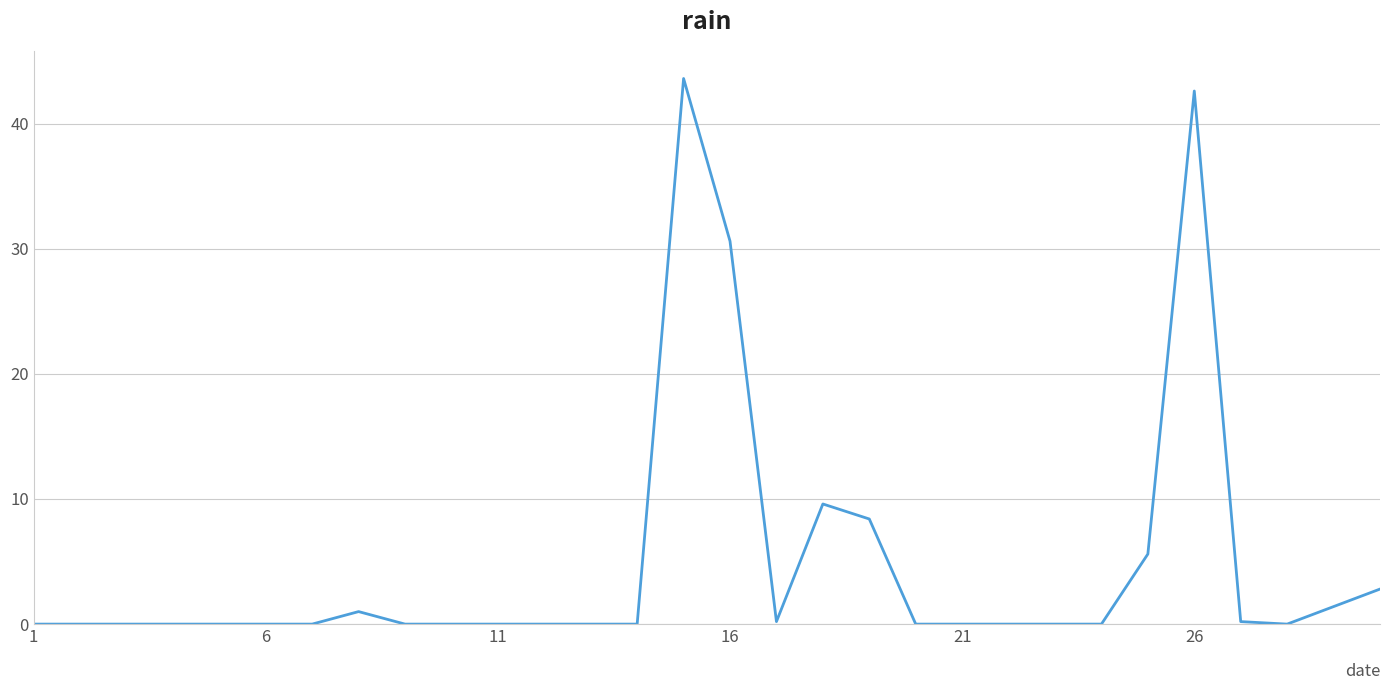

What is the maximum value shown in the chart?

43.6